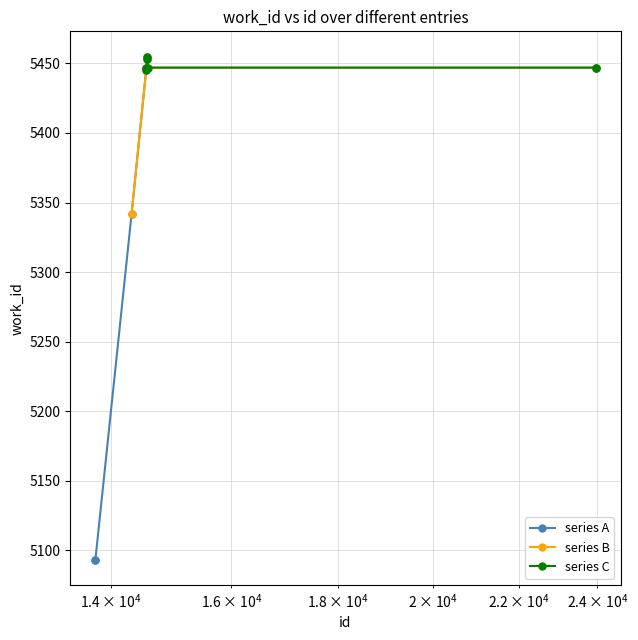

What is the greatest value displayed?

5455